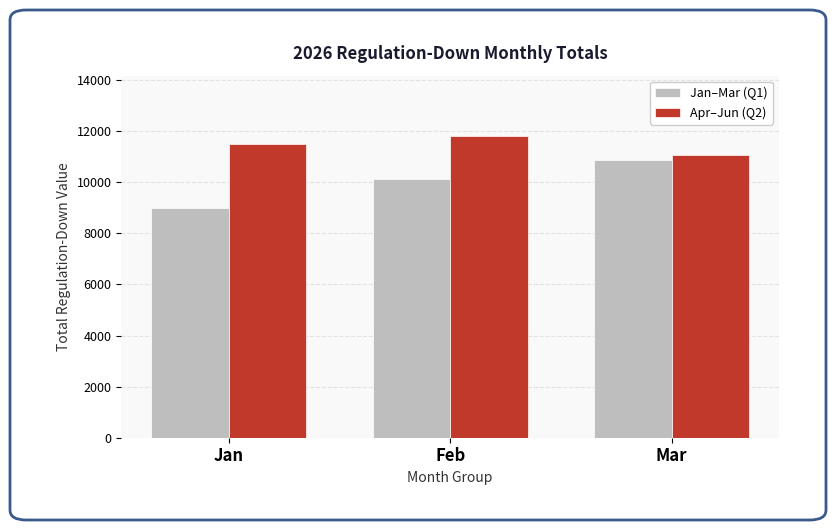

At which label is Jan–Mar (Q1) closest to 9918?

Feb